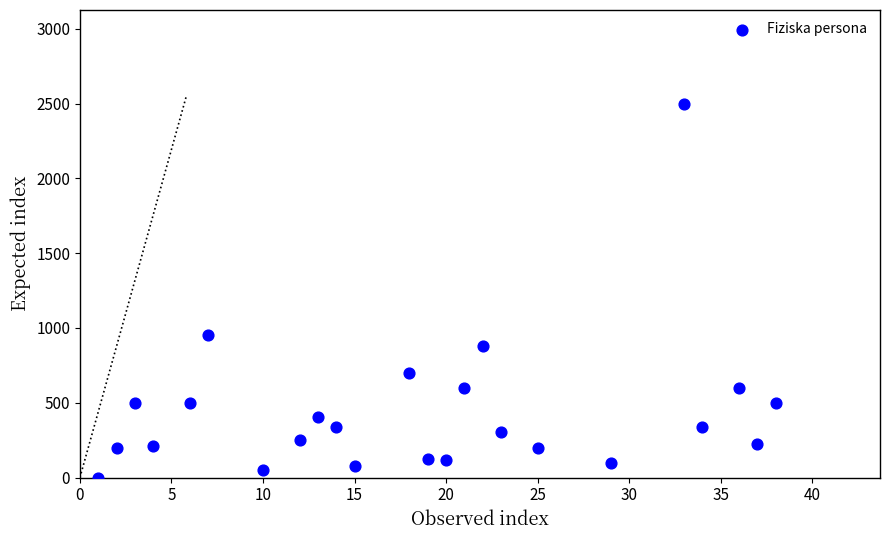

What Y value in the scatter plot is closest to 1250?

951.0